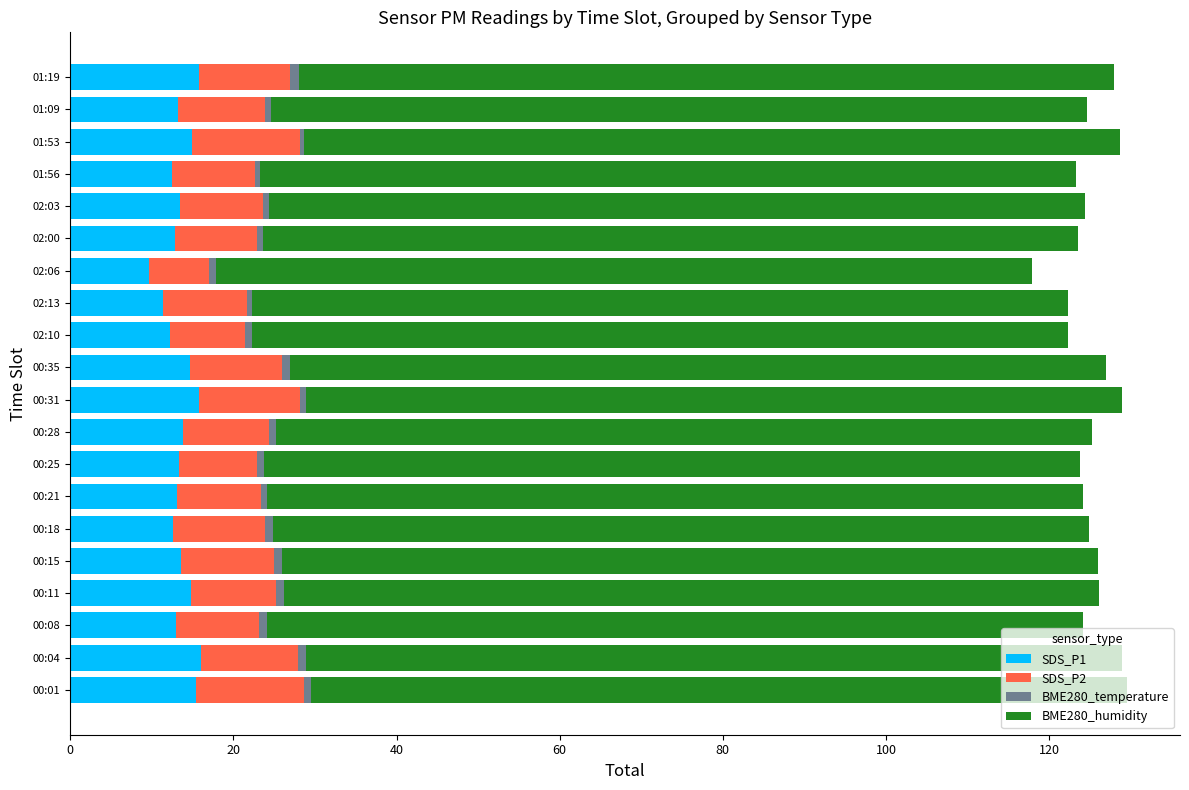

Is it true that SDS_P1 equals 13.6 at 00:15?

True